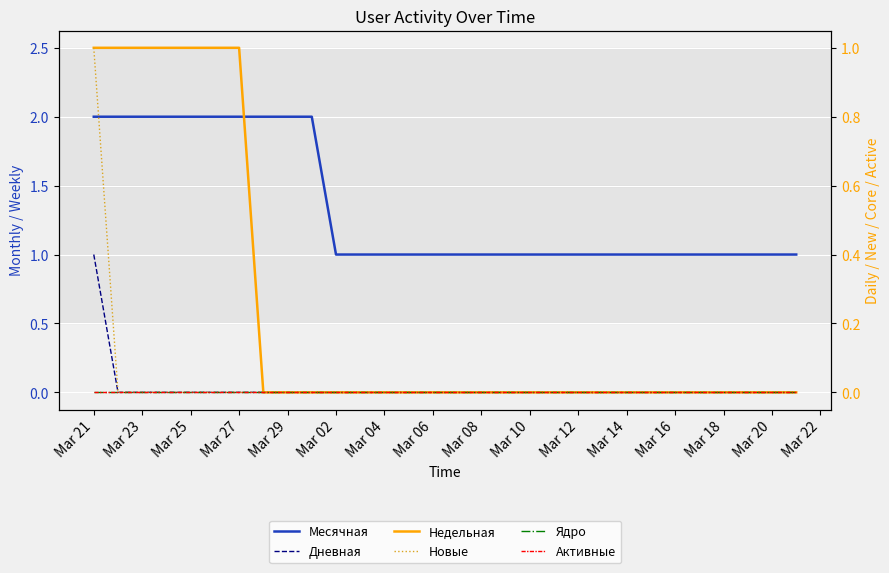

What is the sum of all Месячная values?

40